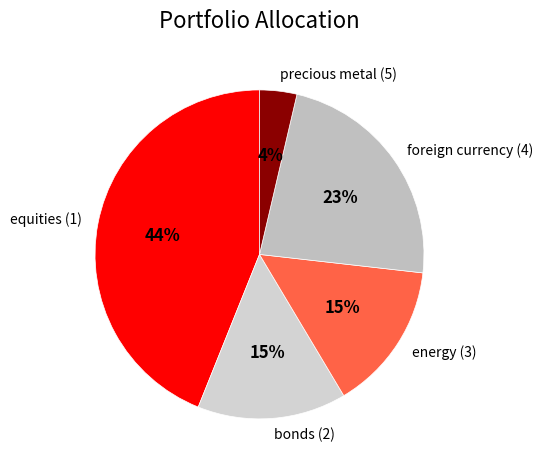

Count the number of slices in the pie.

5